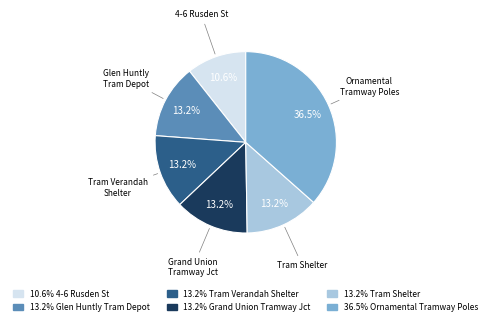

Is there any slice that represents more than half of the pie?

No